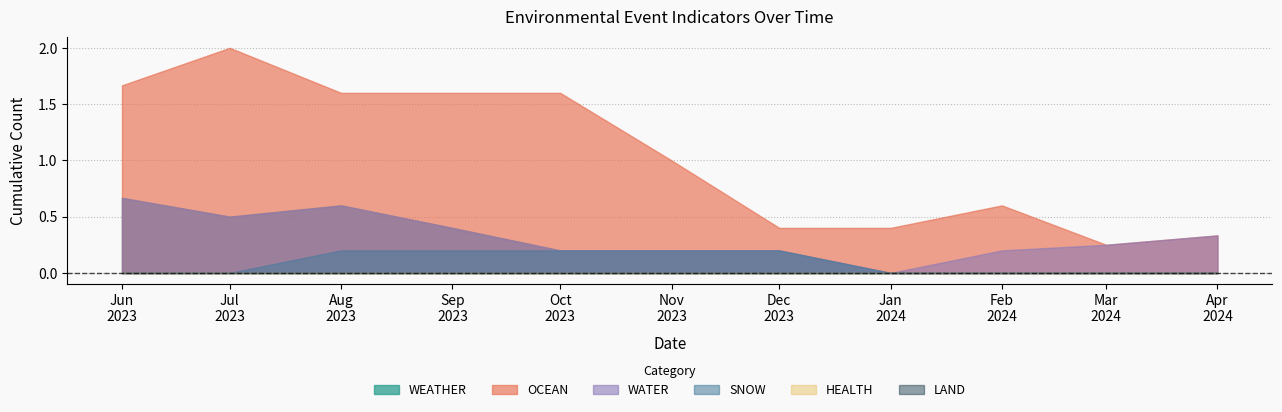

True or false: WATER and HEALTH intersect in this chart.

False